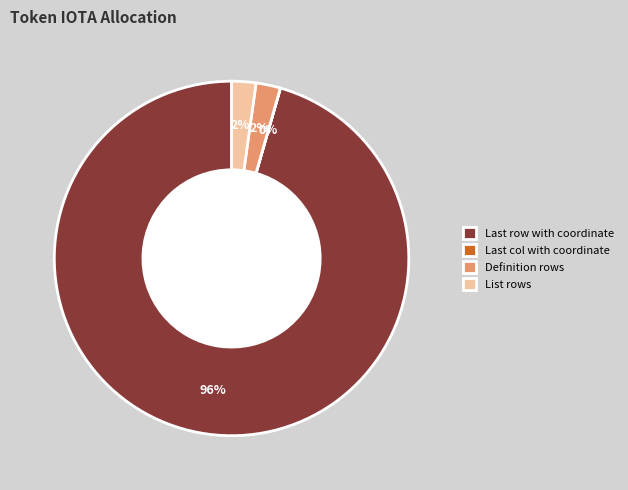

To the nearest percent, what portion does Definition rows represent?

2%